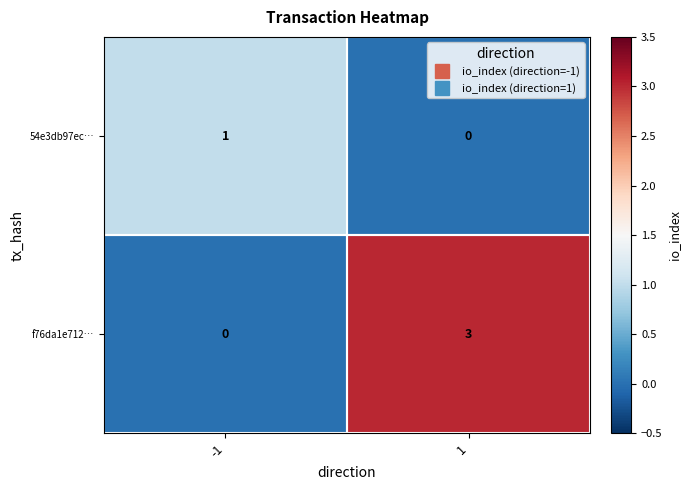

Which series has the largest range (max minus min)?

f76da1e712…